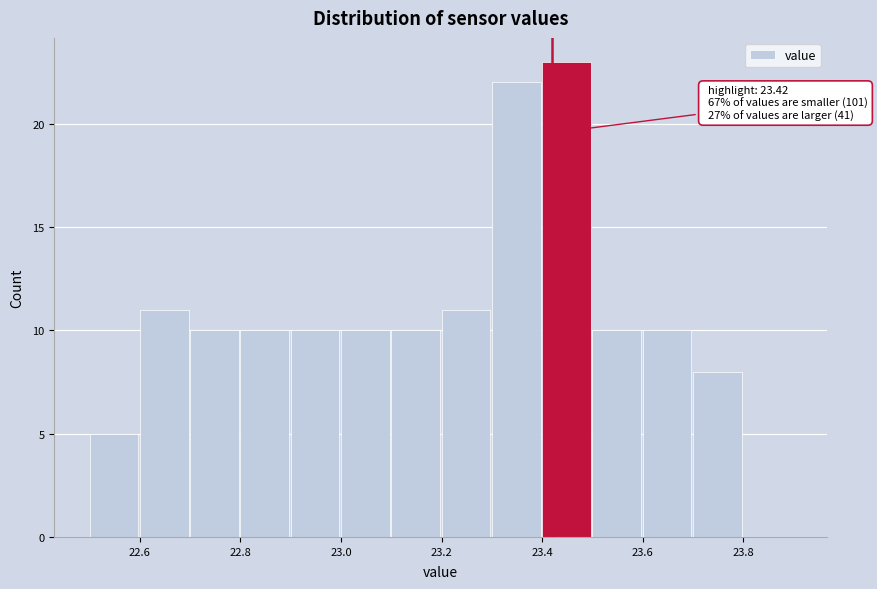

Which range on the x-axis has the tallest bar?

23.4 to 23.5